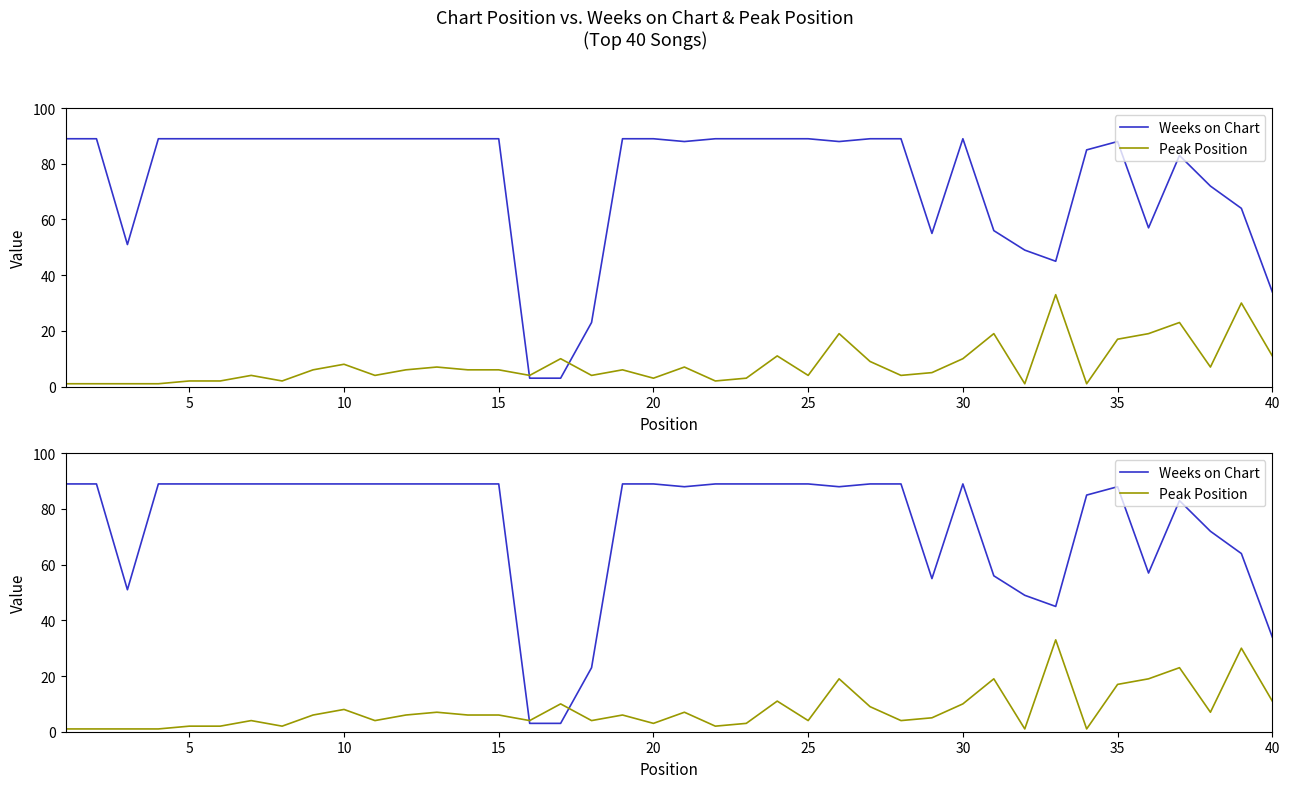

Reading right to left, what are all the values shown in this chart?

Weeks on Chart: 34	64	72	83	57	88	85	45	49	56	89	55	89	89	88	89	89	89	89	88	89	89	23	3	3	89	89	89	89	89	89	89	89	89	89	89	89	51	89	89
Peak Position: 11	30	7	23	19	17	1	33	1	19	10	5	4	9	19	4	11	3	2	7	3	6	4	10	4	6	6	7	6	4	8	6	2	4	2	2	1	1	1	1